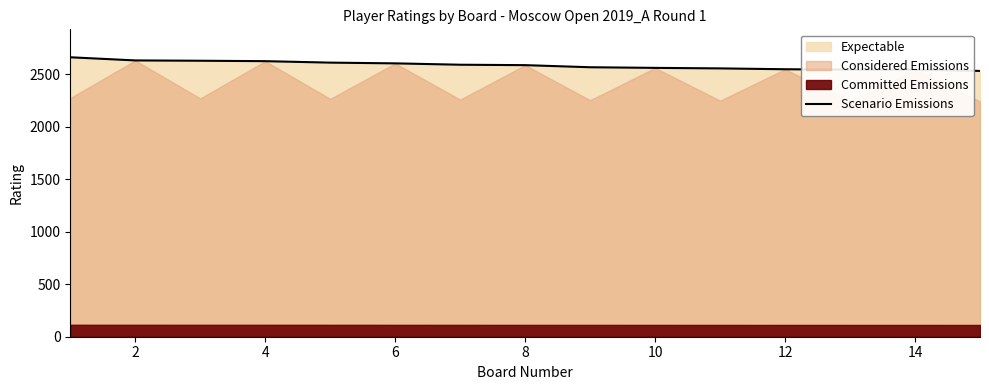

True or false: there are more than 2 points higher than both neighbors.

False